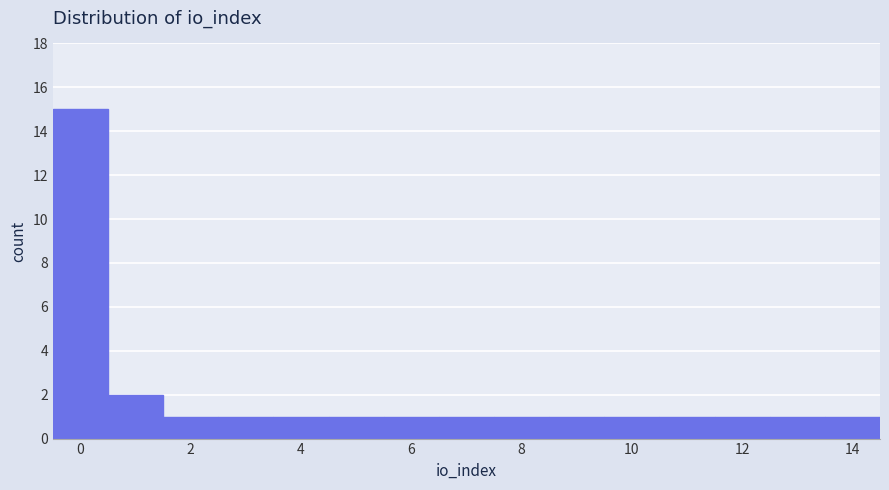

How tall is the bar that spans 7.5 to 8.5 on the x-axis? Neither the bar edges nor the heights are printed on the chart, so give them approximately, as read against the axes.

1